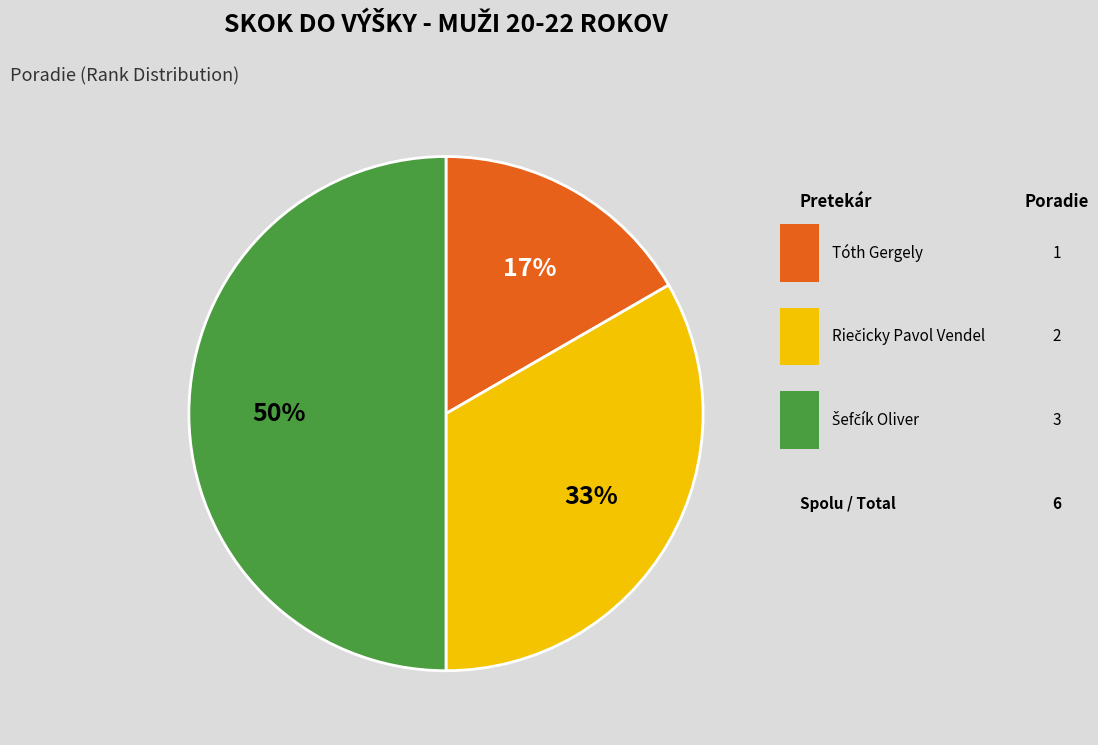

Combined, do Riečicky Pavol Vendel and Šefčík Oliver account for over 50%?

Yes